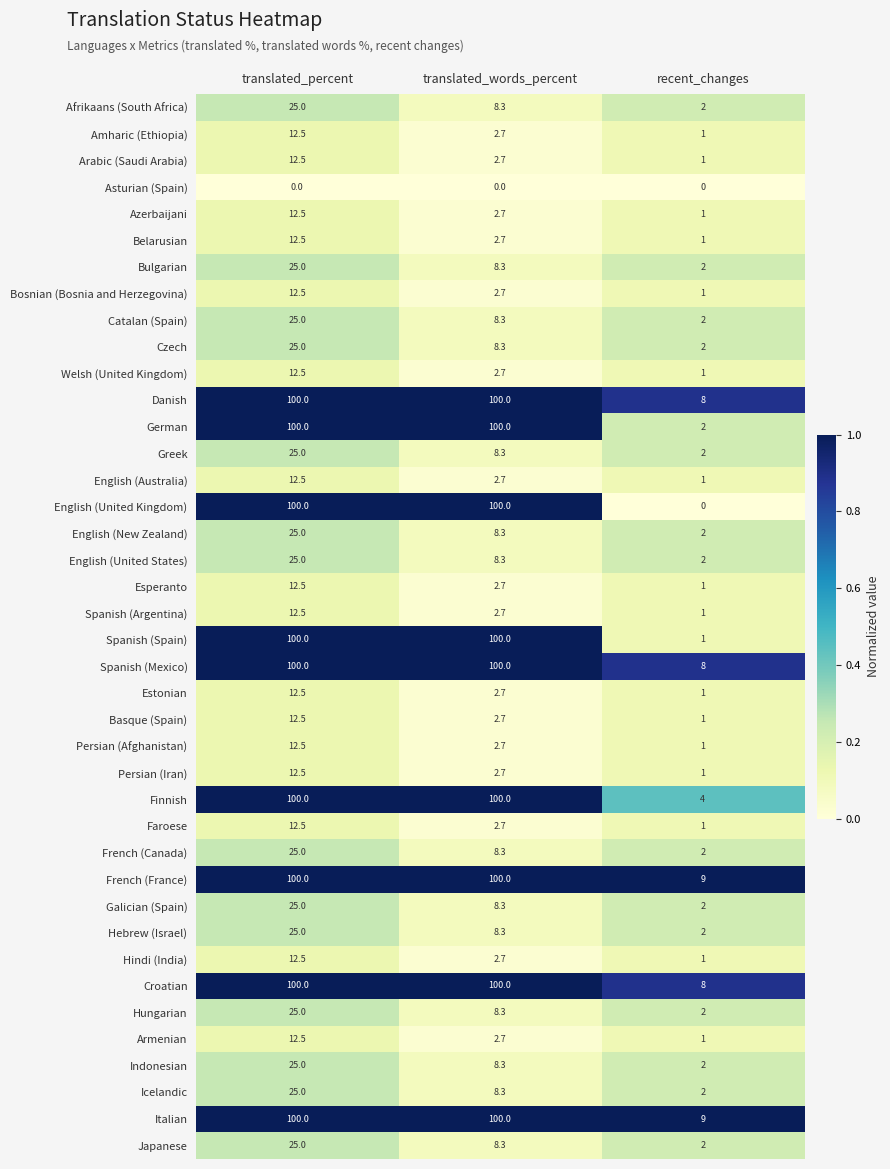

How many categories are shown in the chart?

3